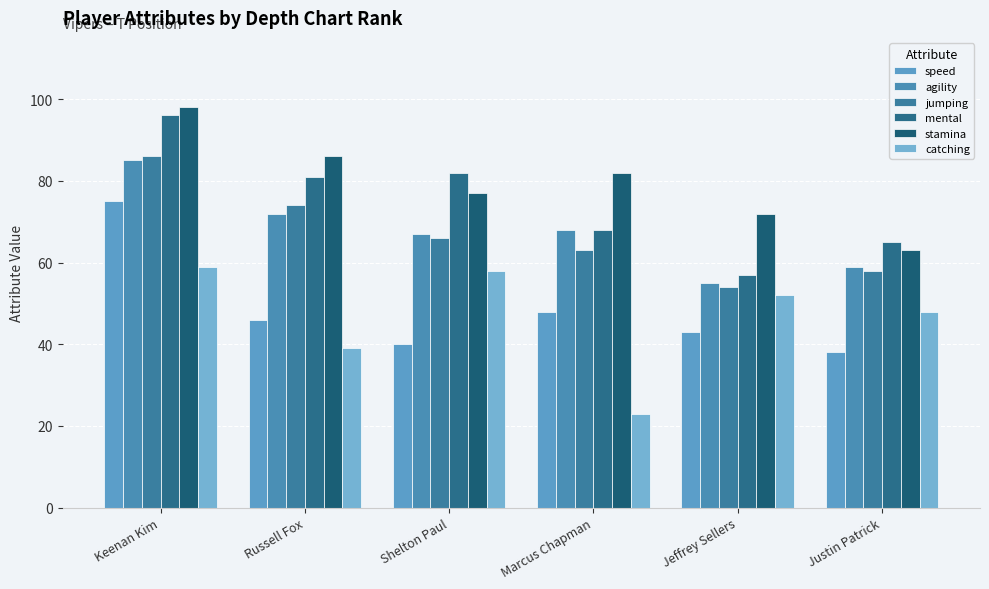

At how many categories does at least one series exceed 79?

4